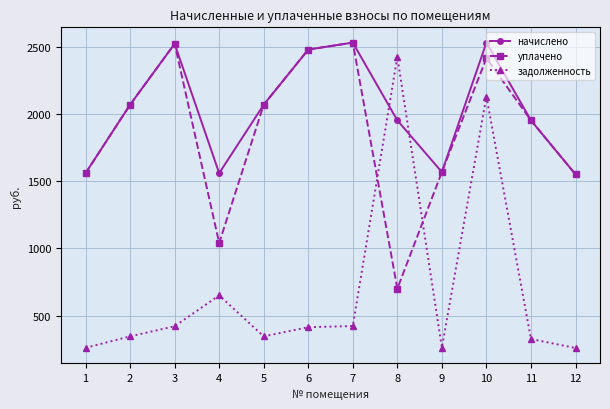

Where do задолженность and уплачено first cross each other?

7 and 8